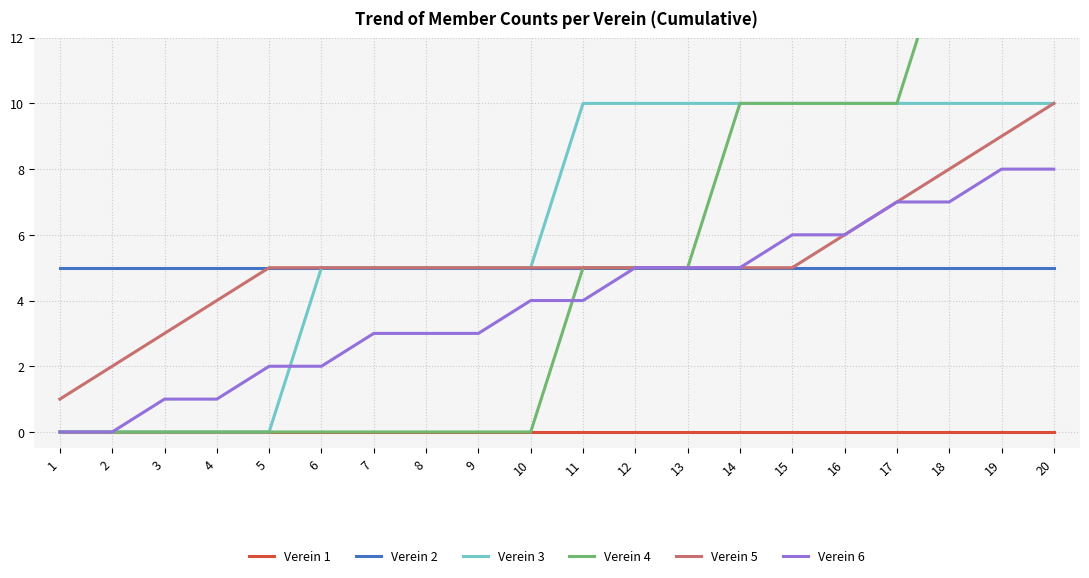

What is the highest value of the Verein 3 series?

10